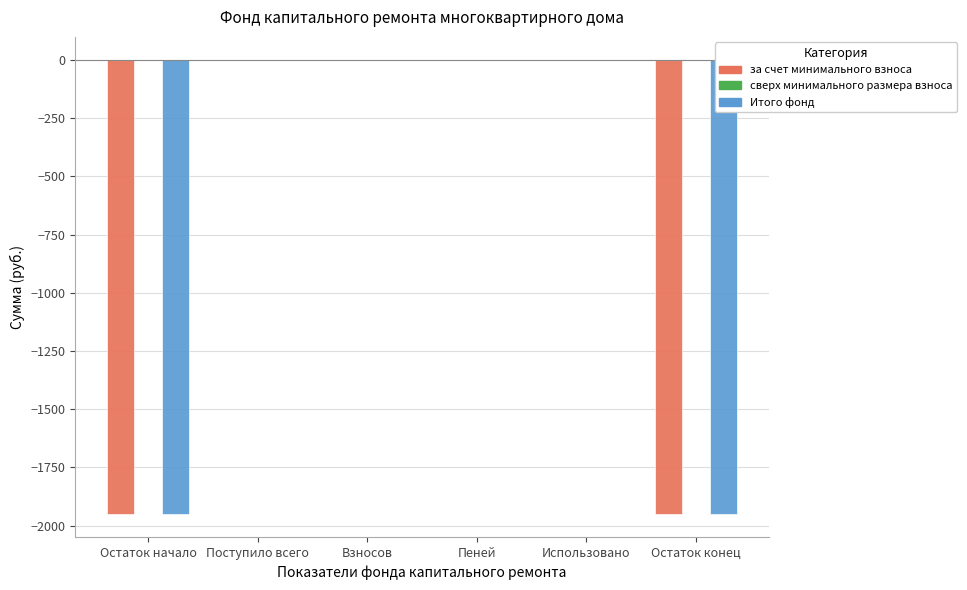

Are the bars horizontal?

No